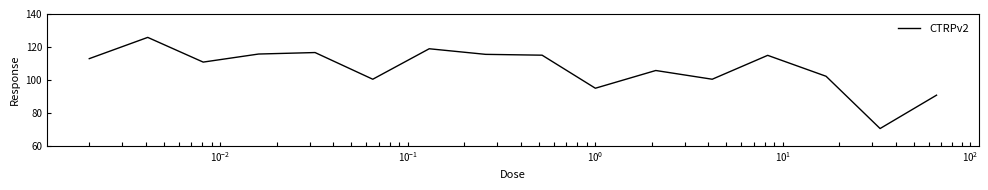

What is the difference between the maximum and minimum values?

55.3